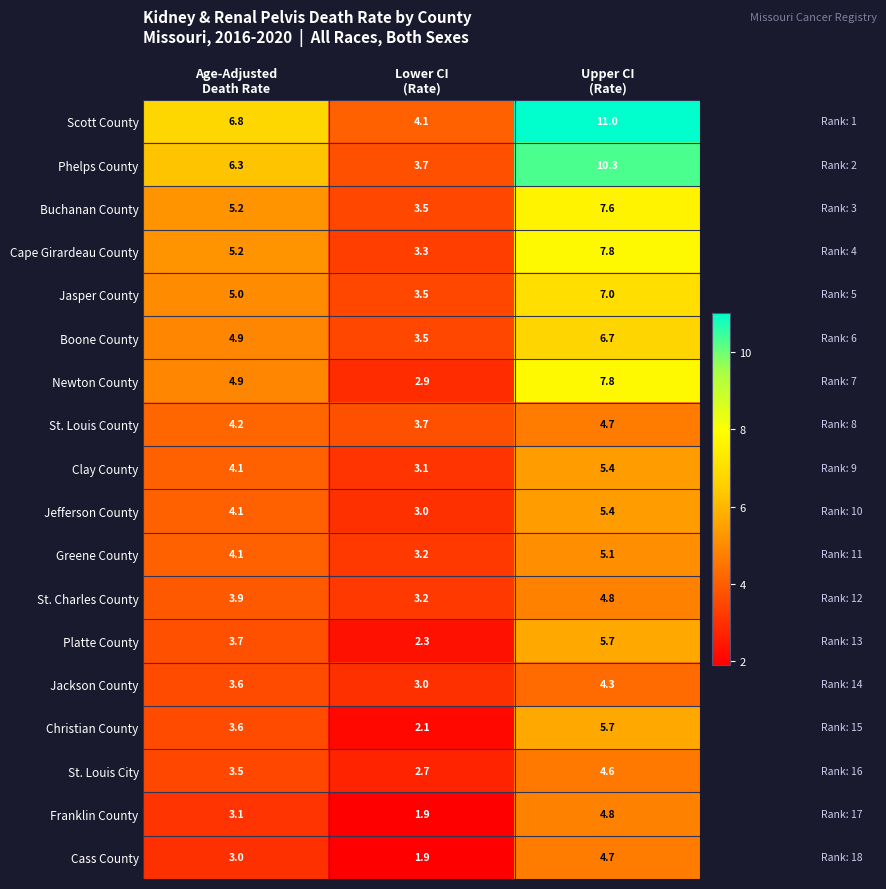

What is the lowest value of the St. Charles County series?

3.2